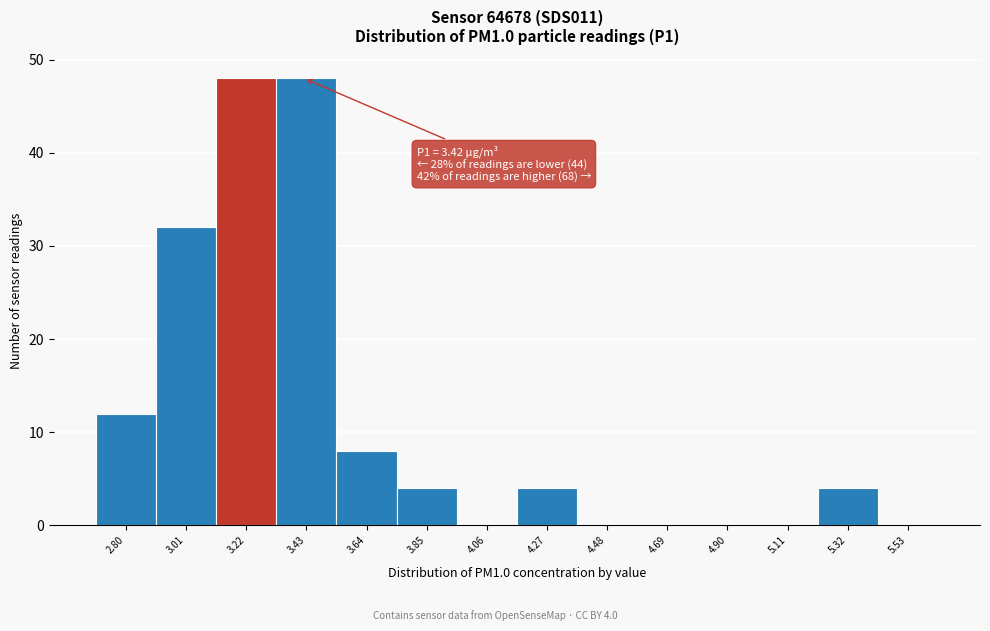

Reading left to right, transcribe all the data shown in this chart.

2.80=12	3.01=32	3.22=48	3.43=48	3.64=8	3.85=4	4.06=0	4.27=4	4.48=0	4.69=0	4.90=0	5.11=0	5.32=4	5.53=0